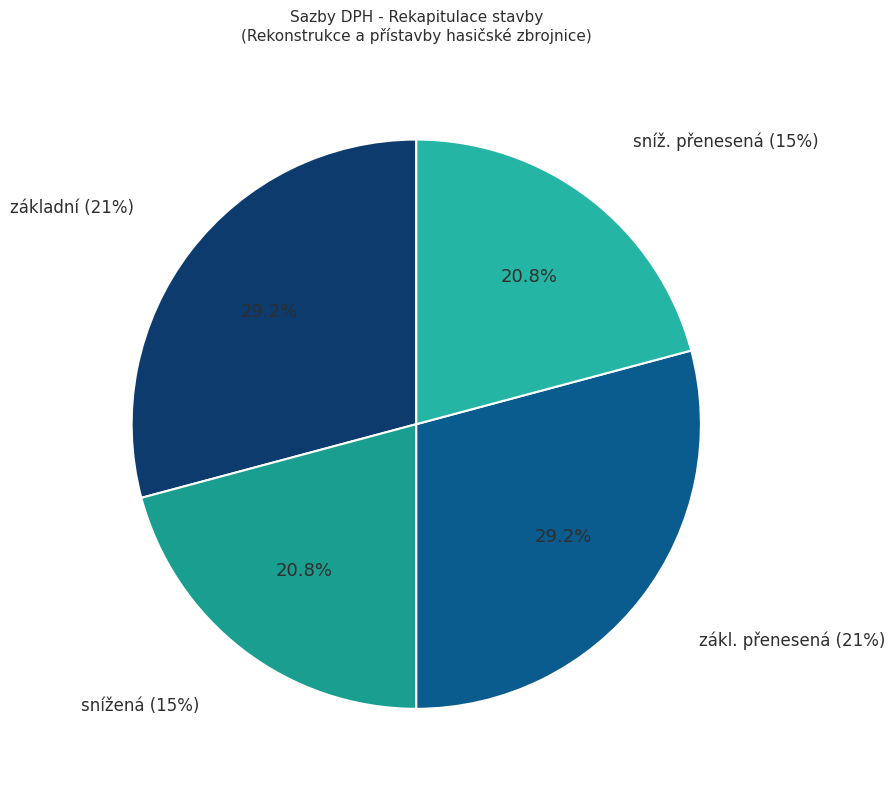

The snížená (15%) slice represents 21% of the pie. True or false?

True